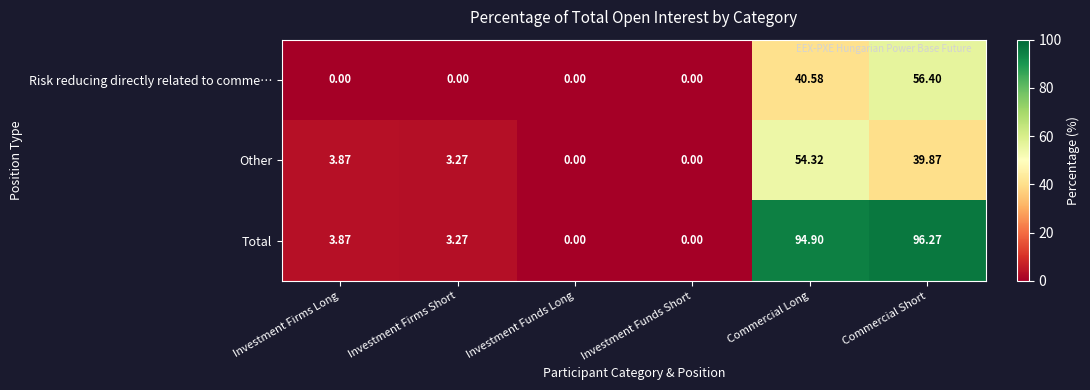

At which label does Total reach its peak?

Commercial Short